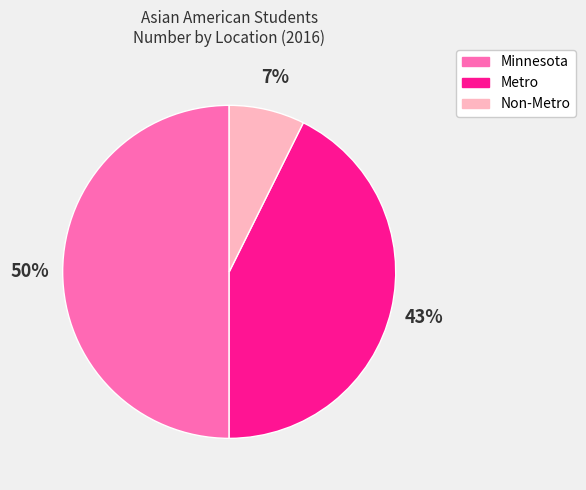

How many slices are in this pie chart?

3